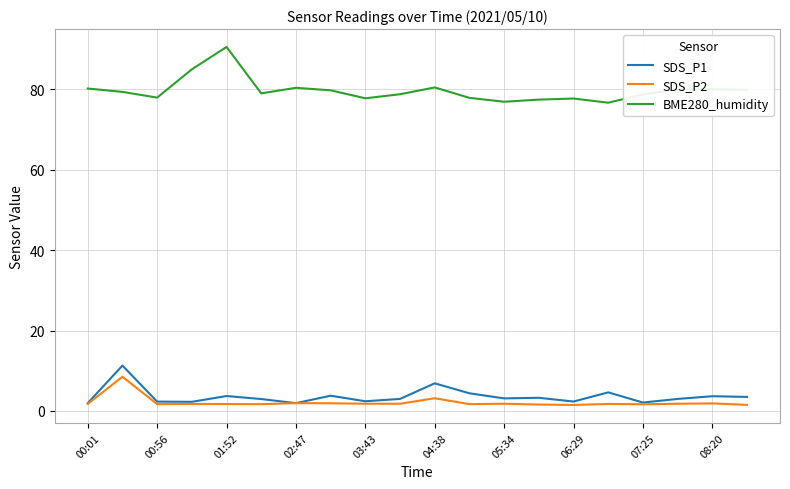

At how many categories does at least one series exceed 69?

20